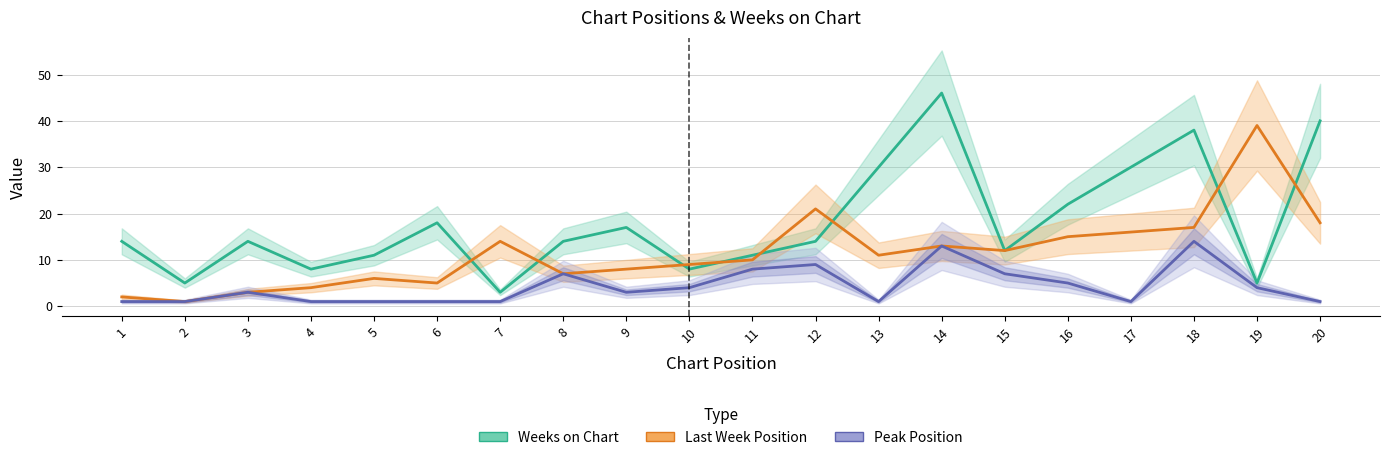

True or false: Peak Position and Last Week Position cross at least once.

False